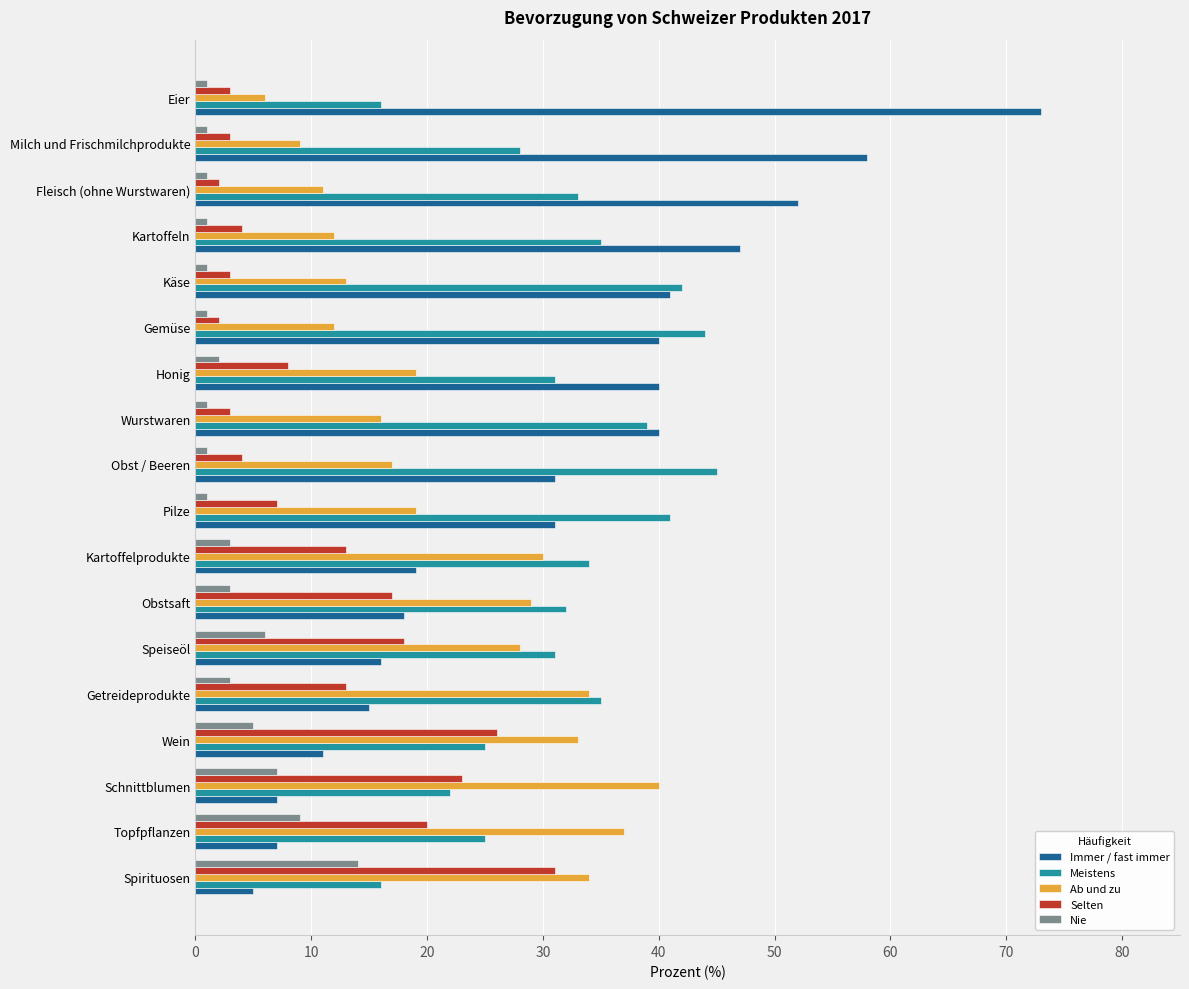

Is the value of Nie at Fleisch (ohne Wurstwaren) greater than the value of Ab und zu at Gemüse?

No